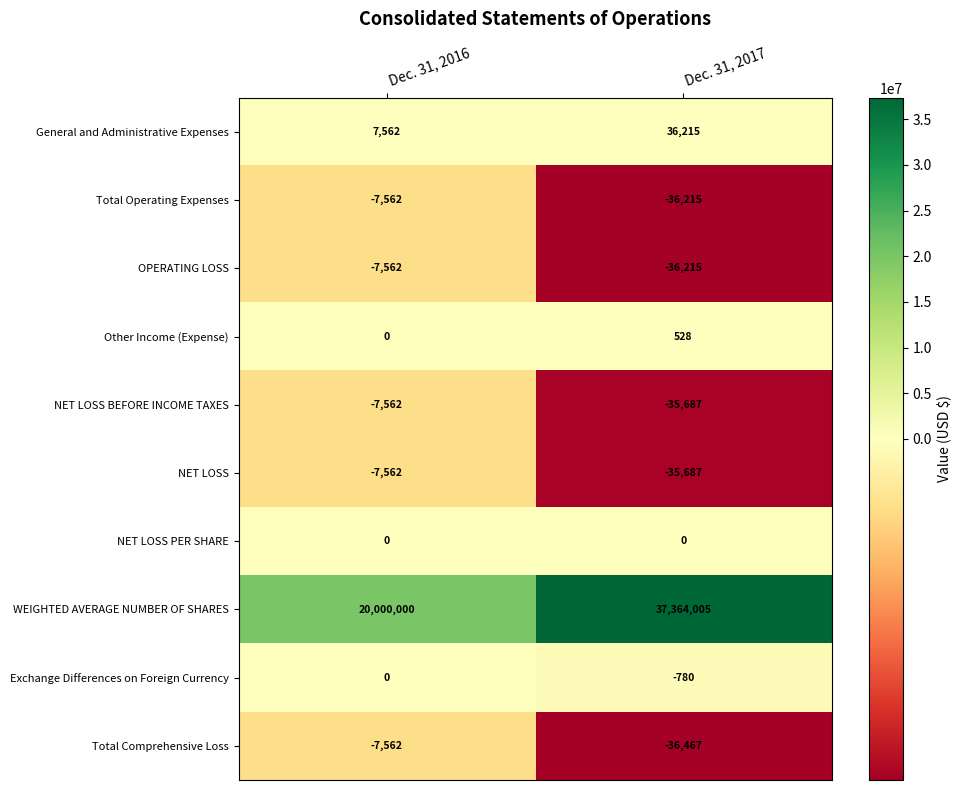

What is the lowest value of the Total Comprehensive Loss series?

-36467